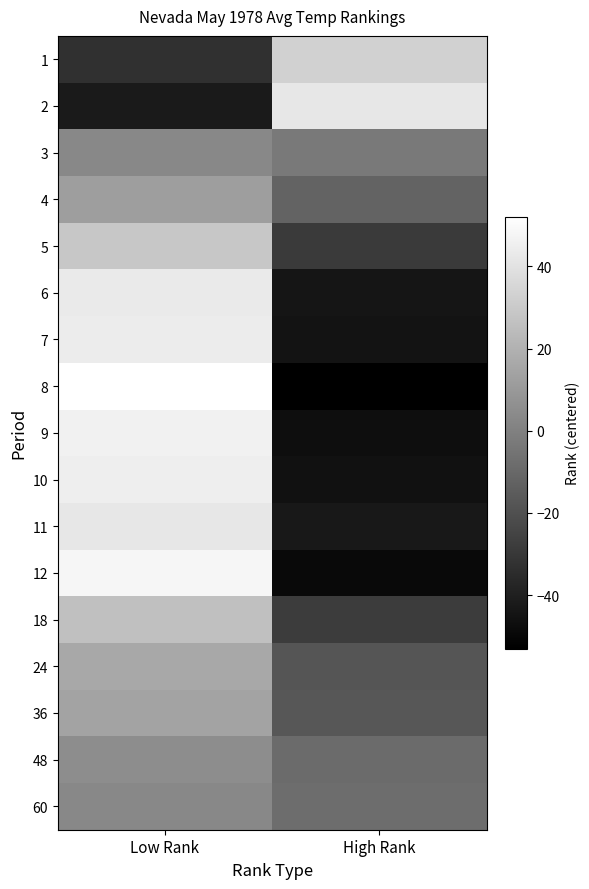

What is the maximum value shown in the chart?

52